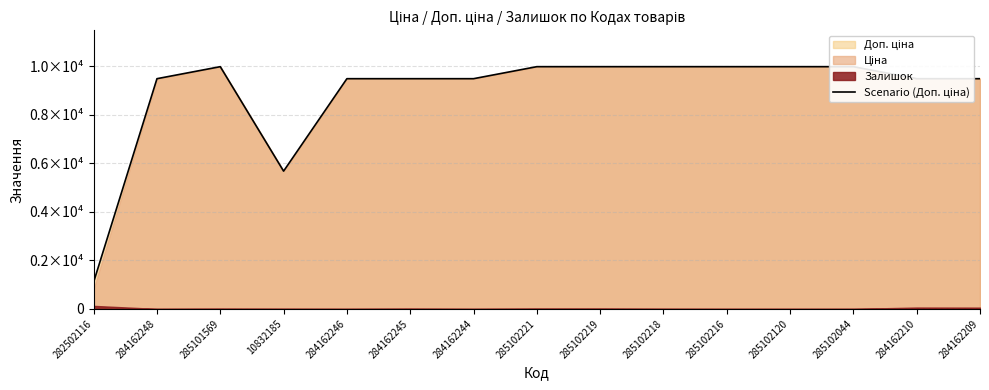

List the labels in order of value, largest first.

285101569, 285102221, 285102219, 285102218, 285102216, 285102120, 285102044, 284162248, 284162246, 284162245, 284162244, 284162210, 284162209, 10832185, 282502116